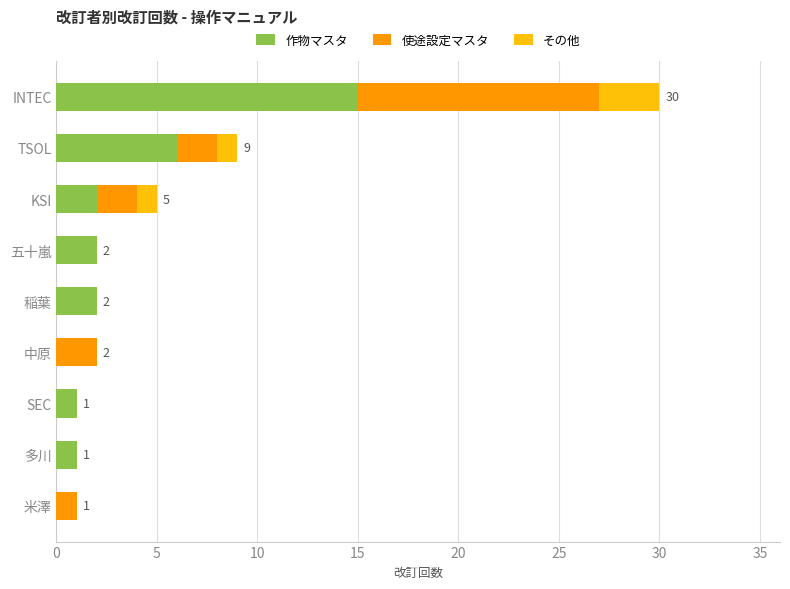

The value of 作物マスタ at TSOL is 10. True or false?

False